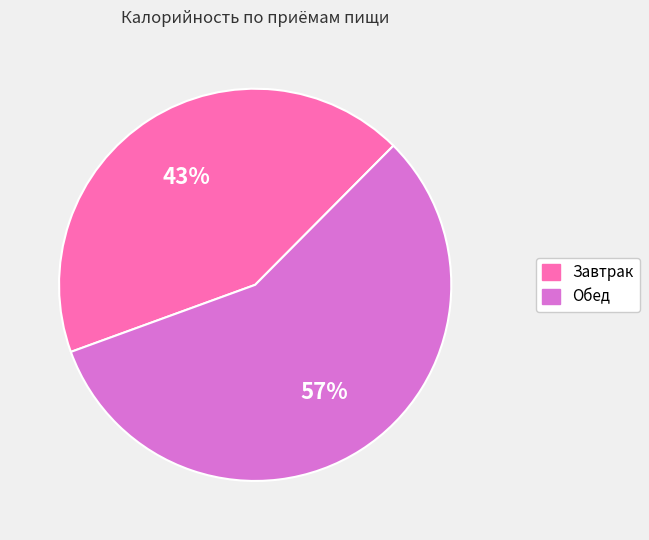

What is the smallest slice in the pie chart?

Завтрак